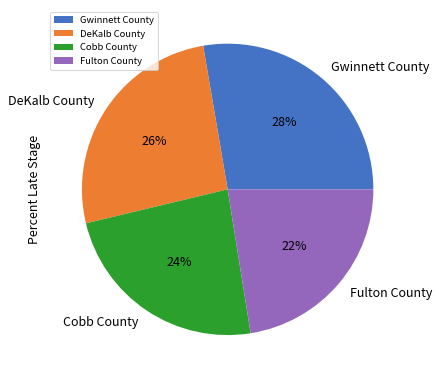

Count the number of slices in the pie.

4